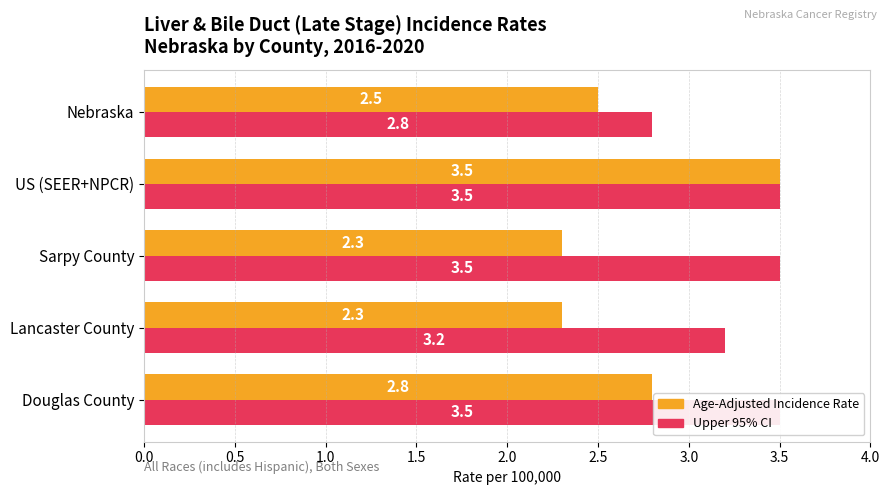

Rank the series by their average value, from lowest to highest.

Age-Adjusted Incidence Rate, Upper 95% CI